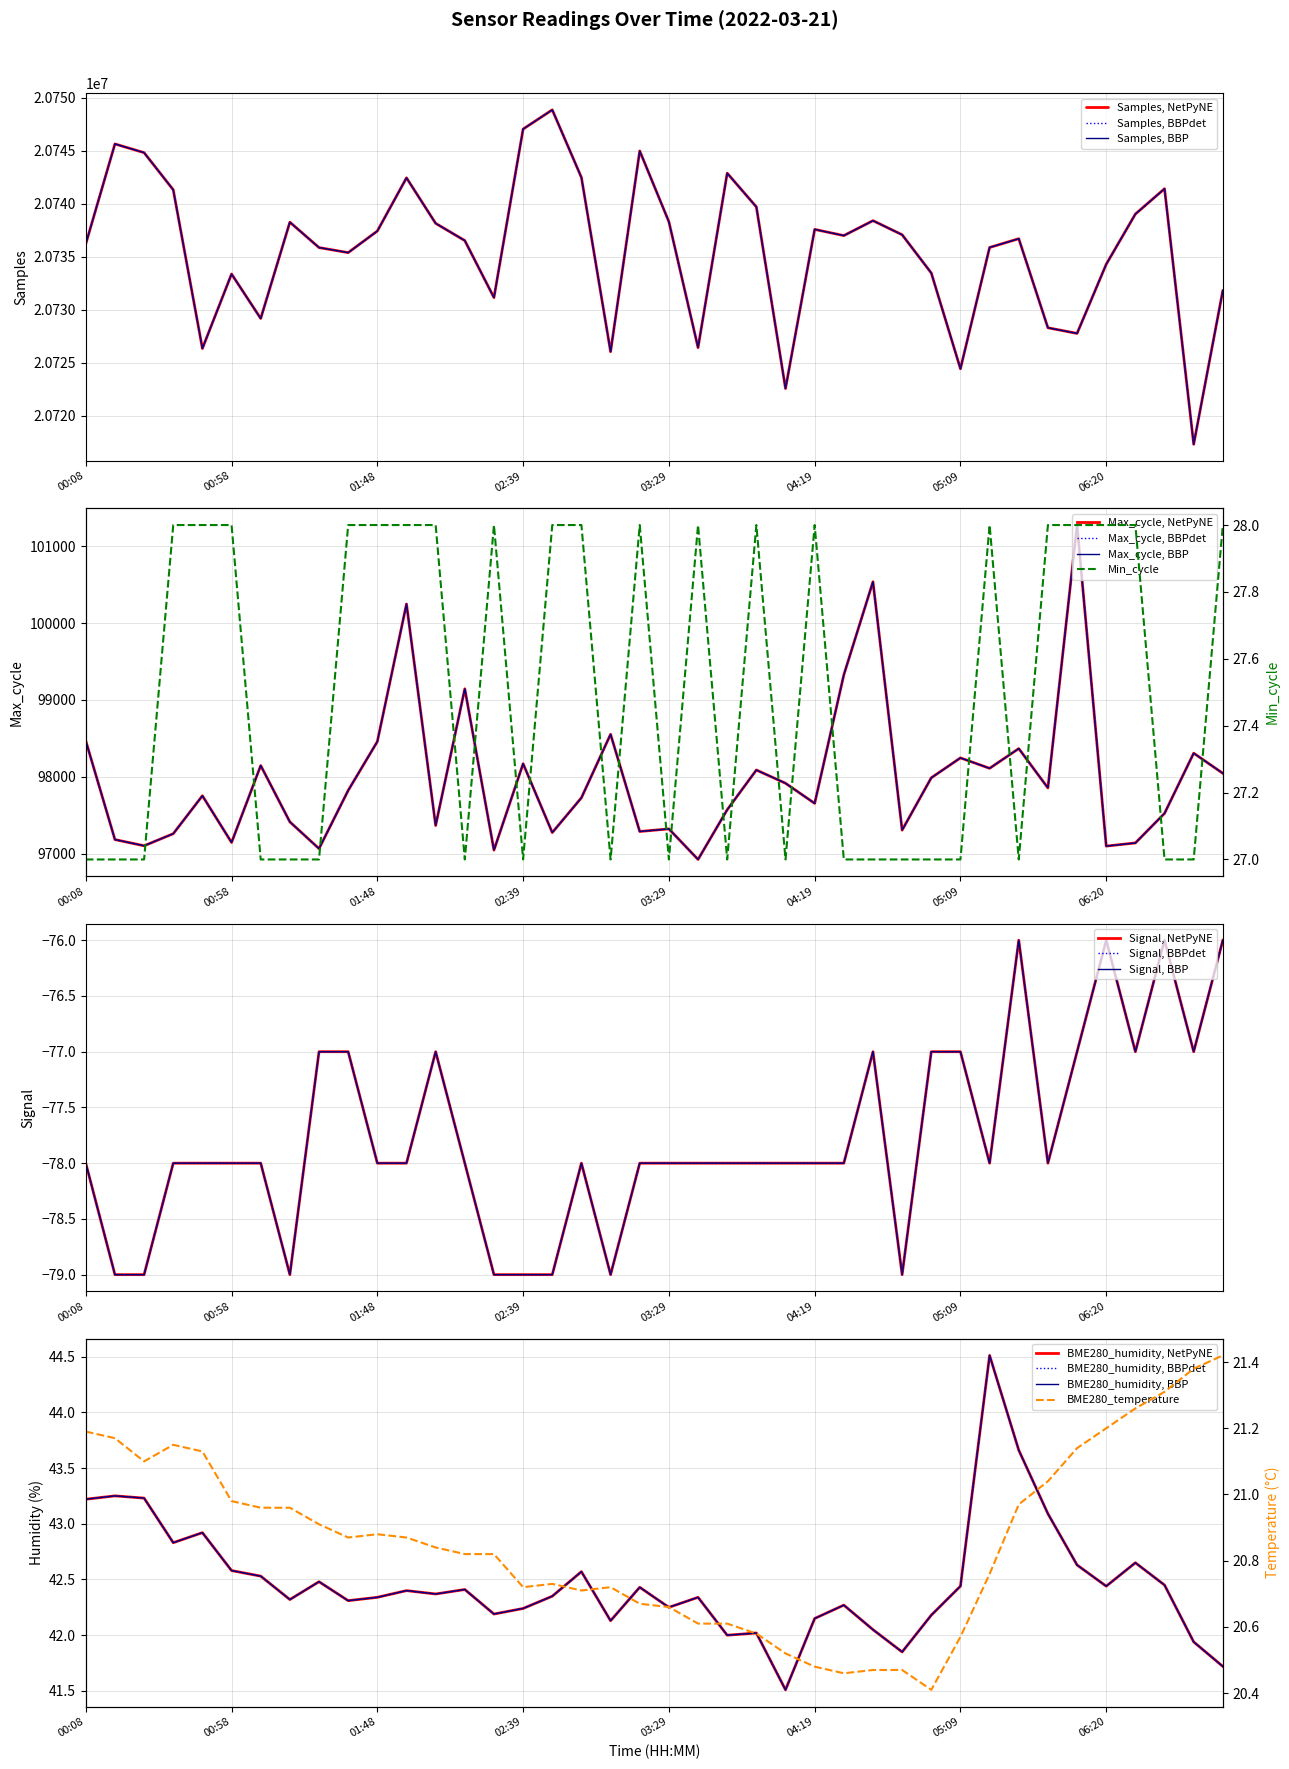

Which label corresponds to the smallest value in the chart?

00:18